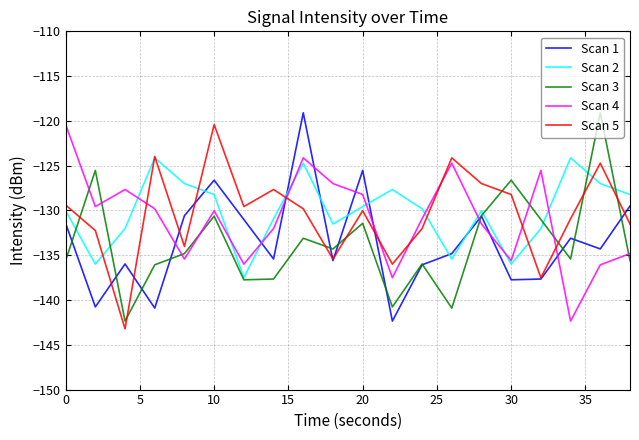

True or false: Scan 1 and Scan 2 cross at least once.

True